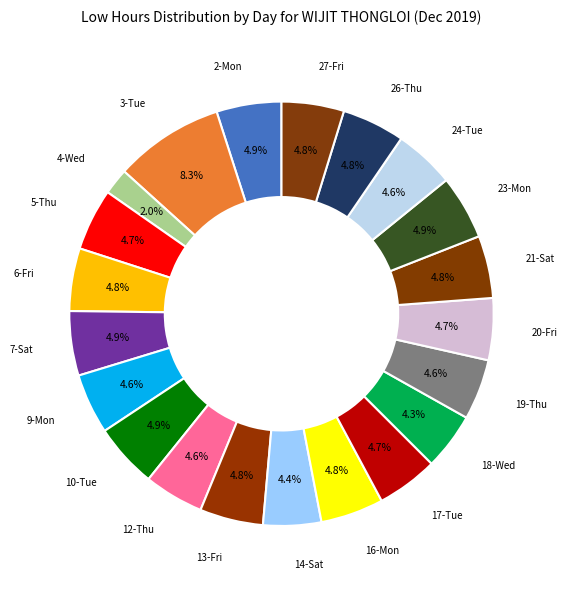

What is the ratio of the value at 20-Fri to the value at 21-Sat?

1.0